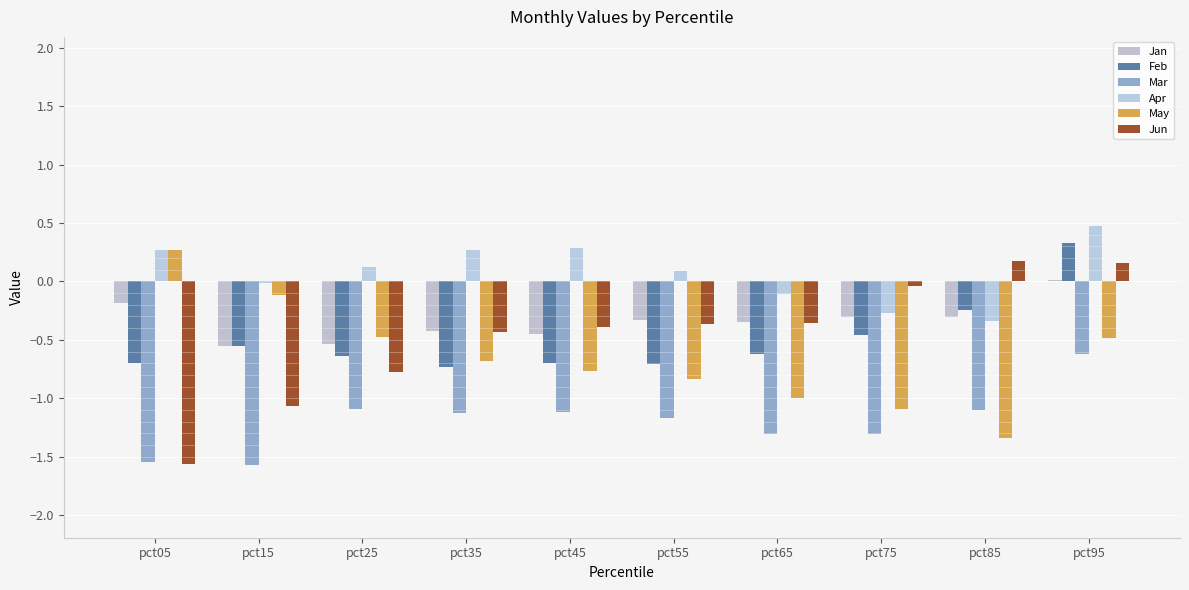

Between pct05 and pct65, which series saw the biggest shift?

May